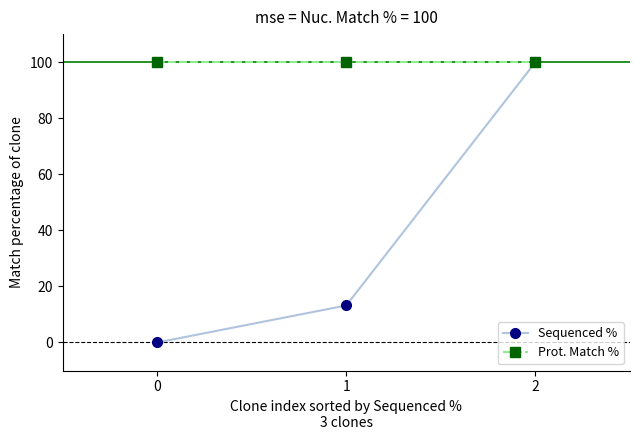

Reading right to left, what are all the values shown in this chart?

Sequenced %: 2=100.0	1=13.2	0=0.0
Prot. Match %: 2=100.0	1=100.0	0=100.0